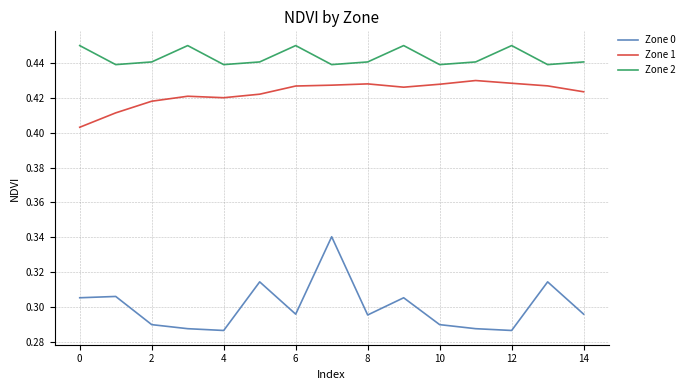

List the series in order of their peak value, highest first.

Zone 2, Zone 1, Zone 0